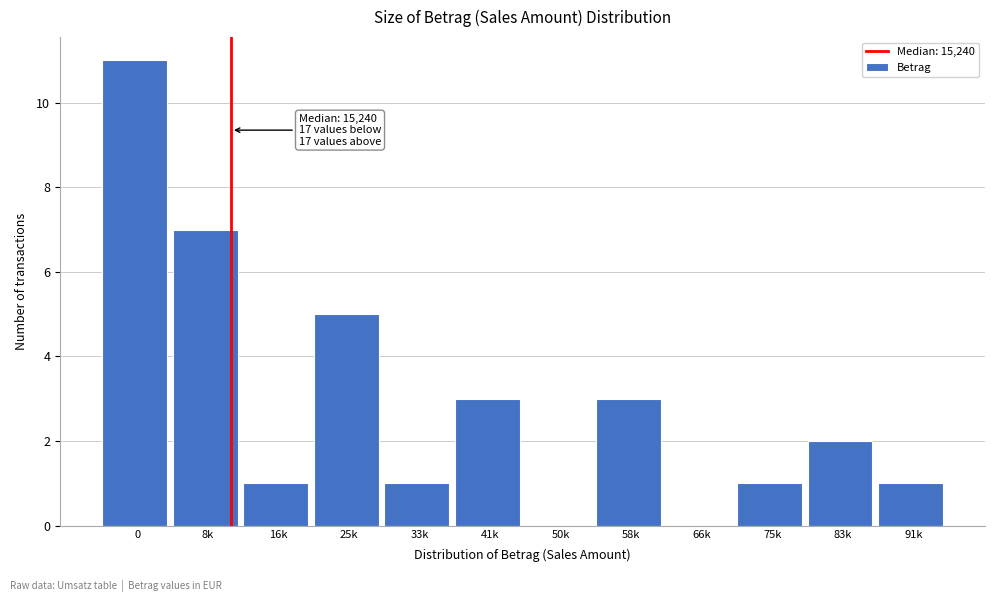

Reading left to right, extract all data points from this chart.

0=11	8k=7	16k=1	25k=5	33k=1	41k=3	50k=0	58k=3	66k=0	75k=1	83k=2	91k=1